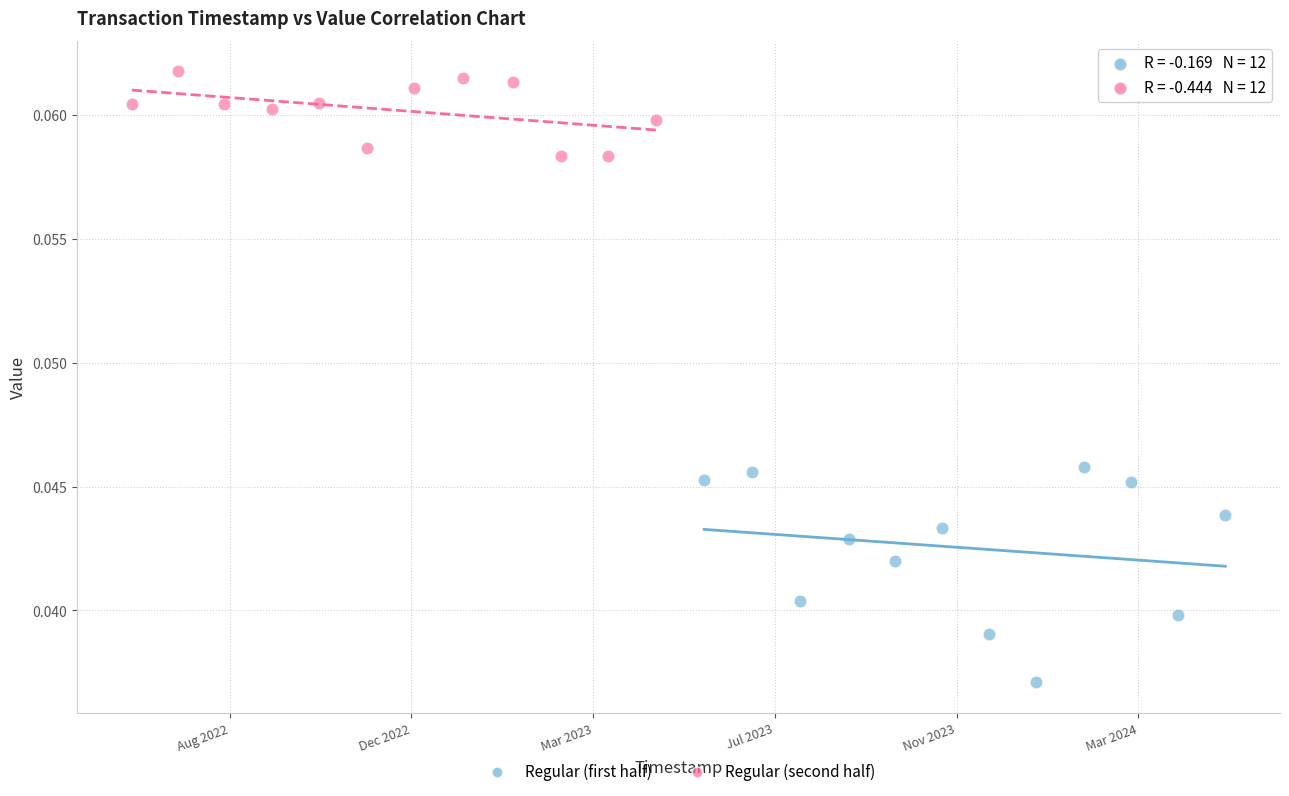

Which series contains the highest Y value?

Regular (second half)